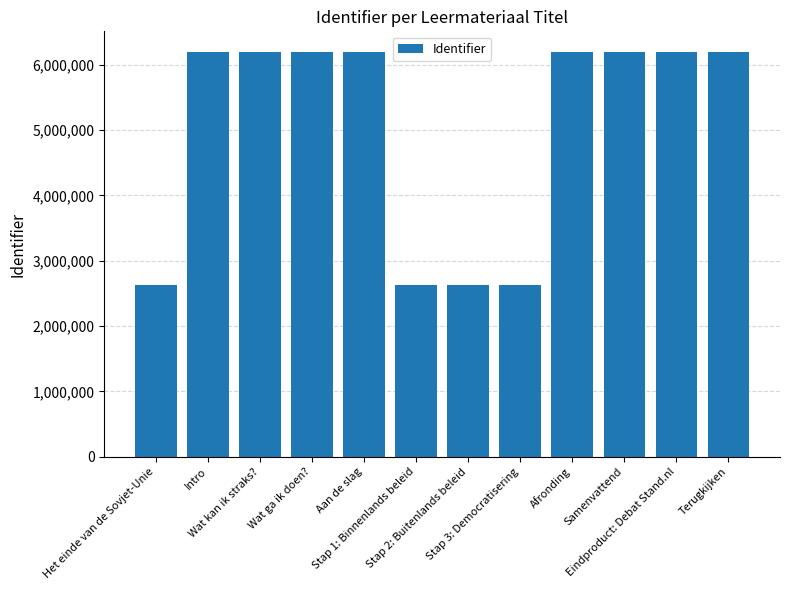

Which has a higher value, Stap 3: Democratisering or Wat kan ik straks??

Wat kan ik straks?